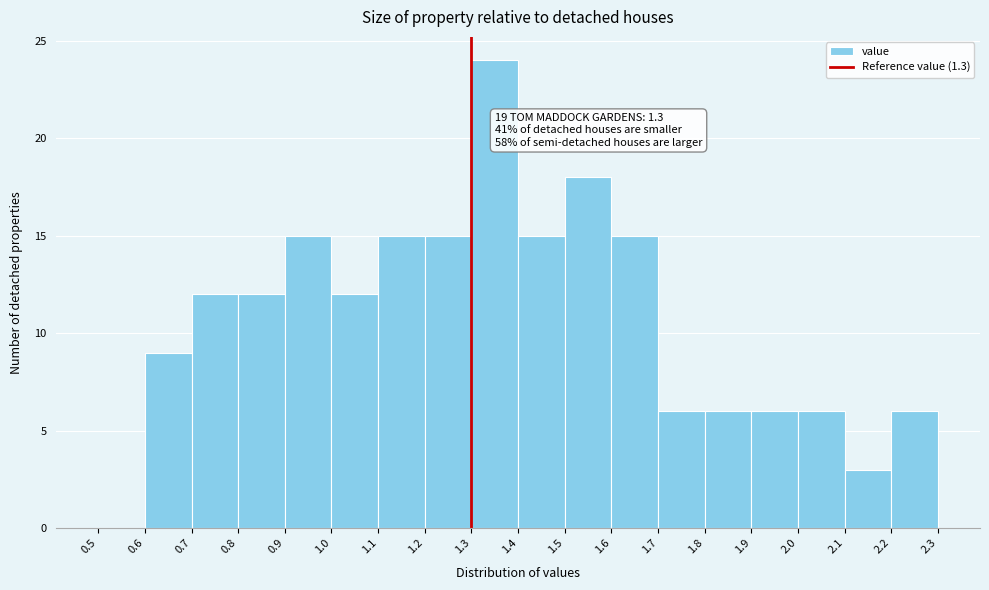

Which range on the x-axis has the tallest bar?

1.3 to 1.4